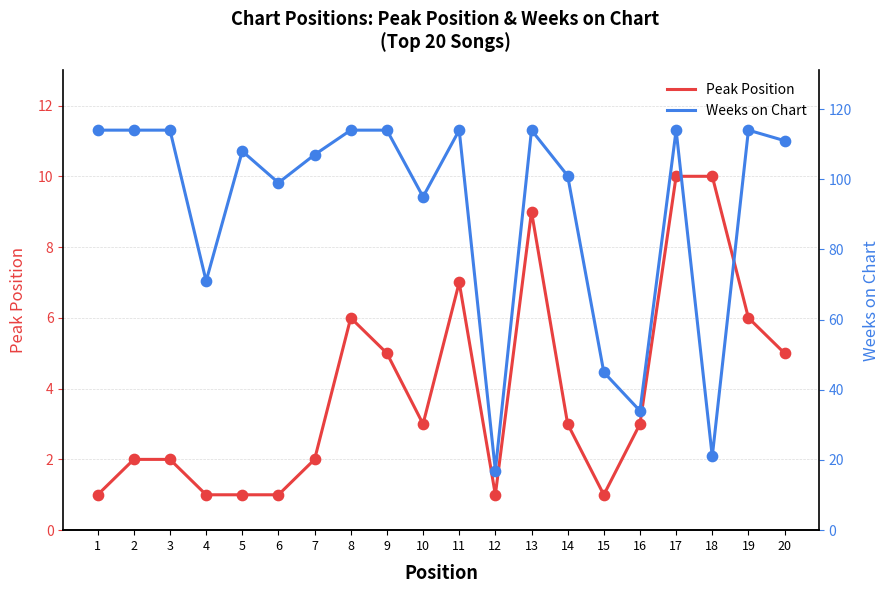

What are all the series names shown in the legend?

Peak Position, Weeks on Chart